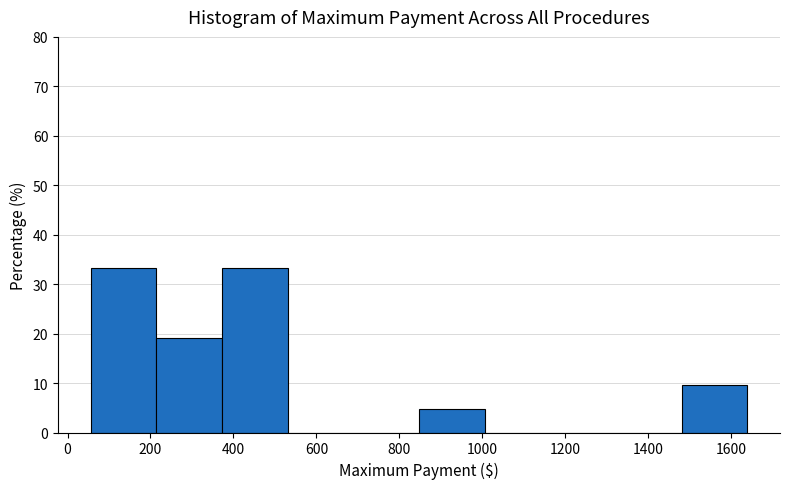

Reading left to right, transcribe this chart: for each bar, give the range it covers on the x-axis and its height. Neither the bar edges nor the heights are printed on the chart, so give them approximately, as read against the axes.

60 to 220: 33
220 to 380: 19
380 to 540: 33
540 to 680: 0
680 to 840: 0
840 to 1000: 5
1000 to 1160: 0
1160 to 1320: 0
1320 to 1480: 0
1480 to 1640: 10